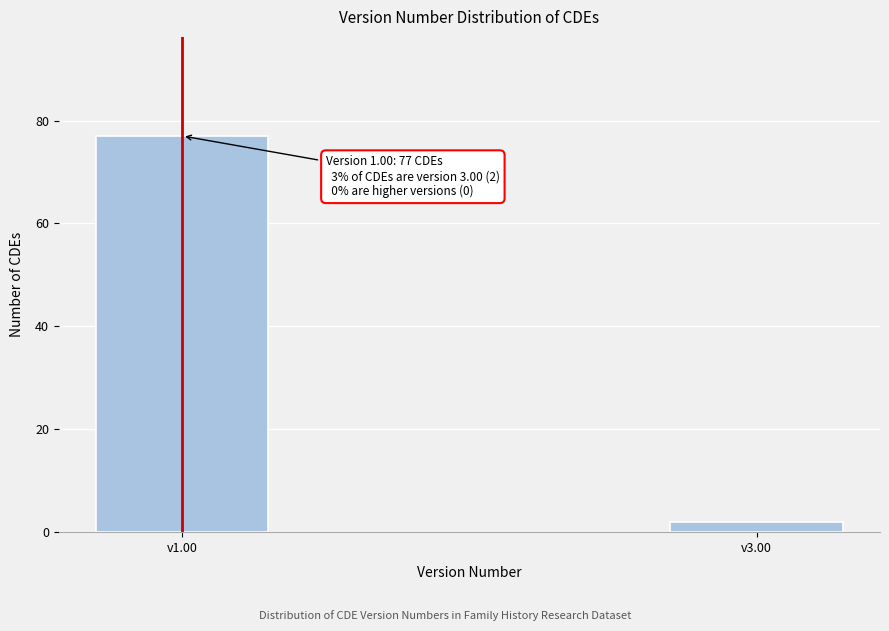

Reading right to left, transcribe all the data shown in this chart.

2	77